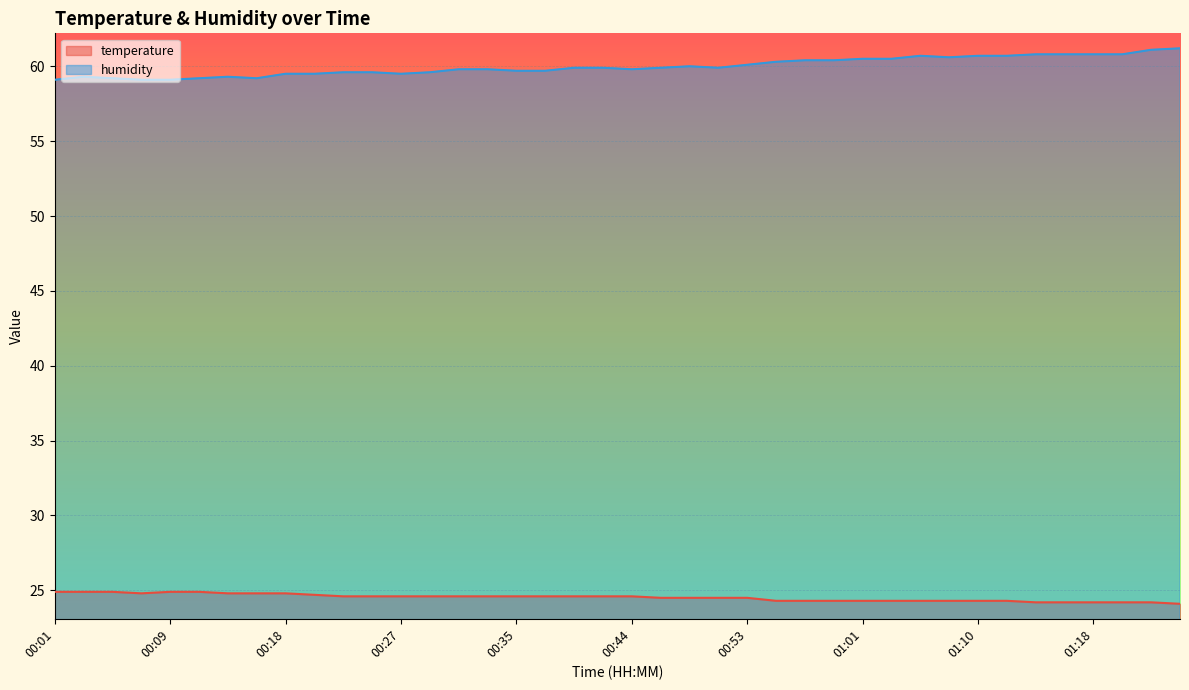

At which label does temperature reach its peak?

00:01